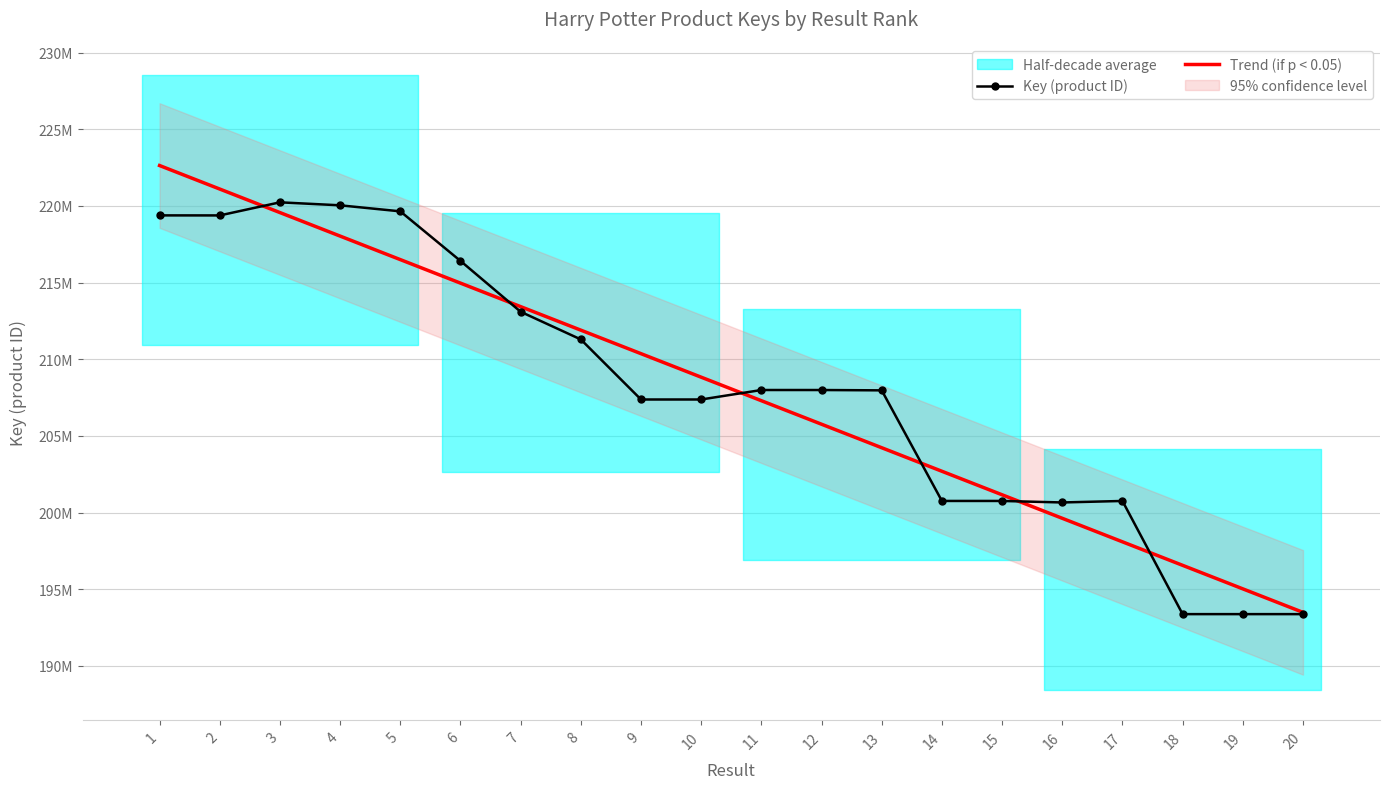

List the series in order of their overall mean, highest first.

Trend (if p < 0.05), Key (product ID)